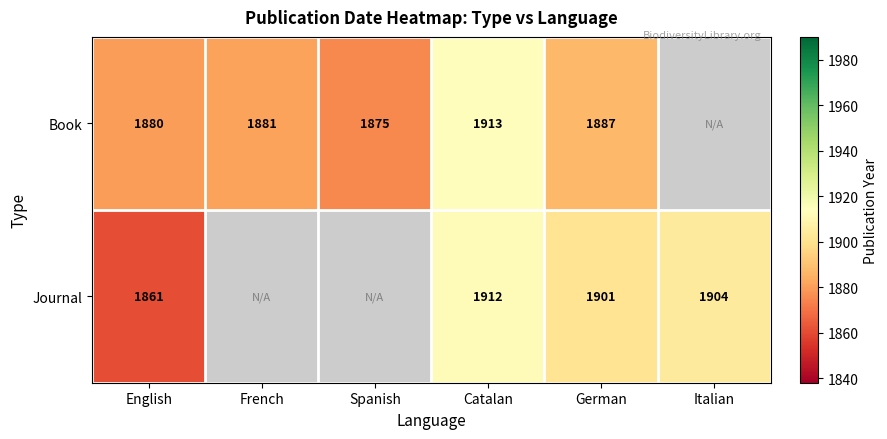

How many series are shown in this chart?

2